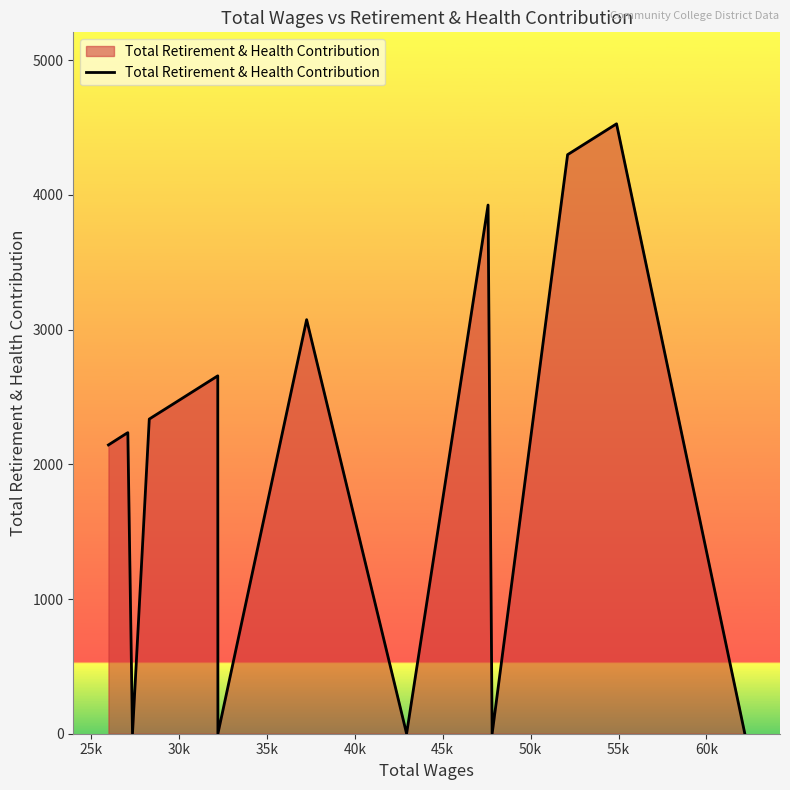

What is the maximum value shown in the chart?

4528